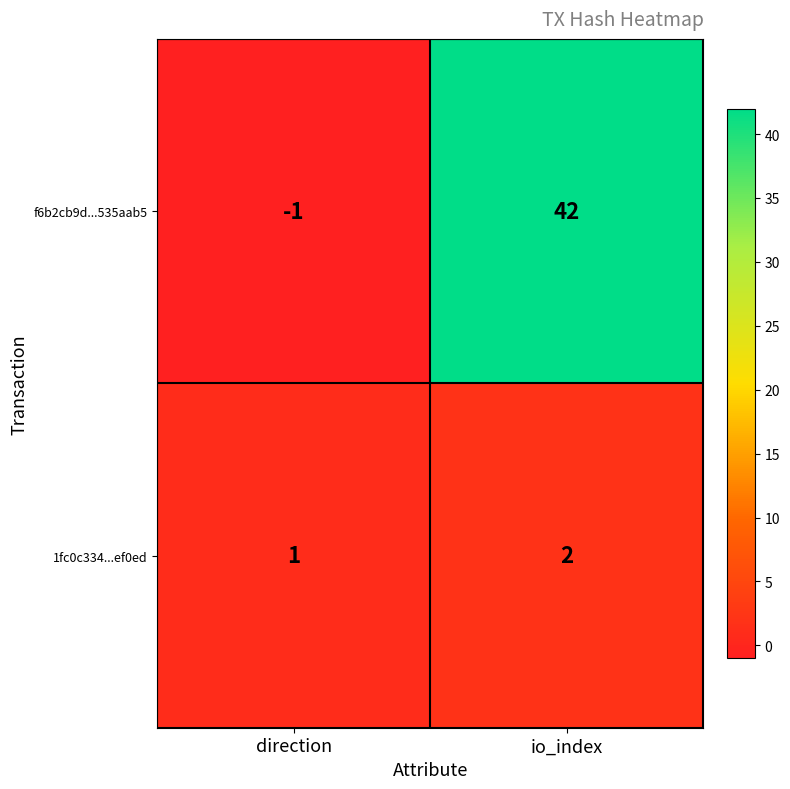

Which category has the lowest value in the f6b2cb9d...535aab5 series?

direction